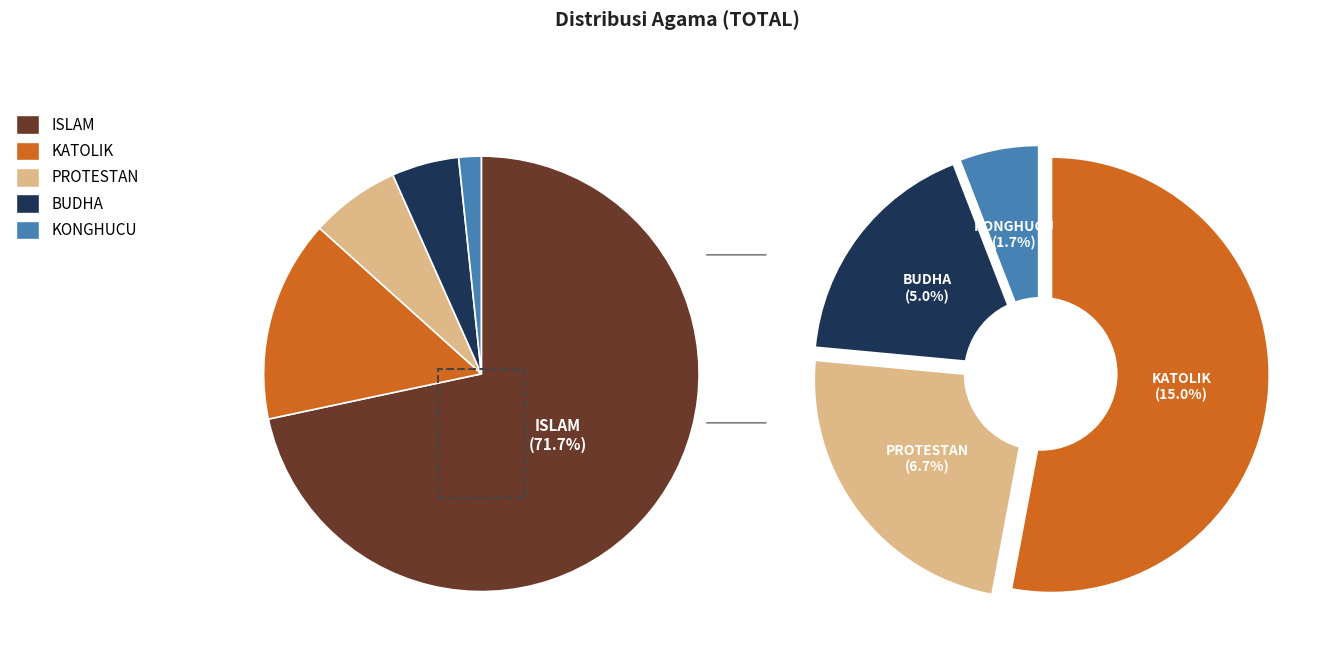

The ISLAM slice represents 72% of the pie. True or false?

True